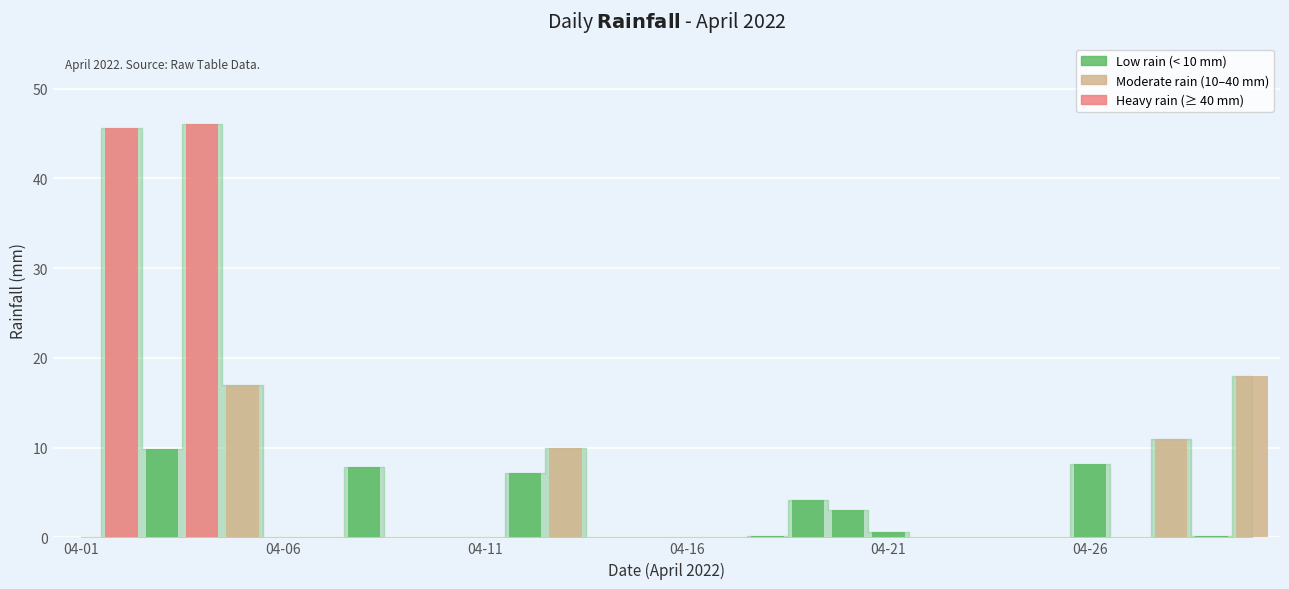

What is the average value?

6.3